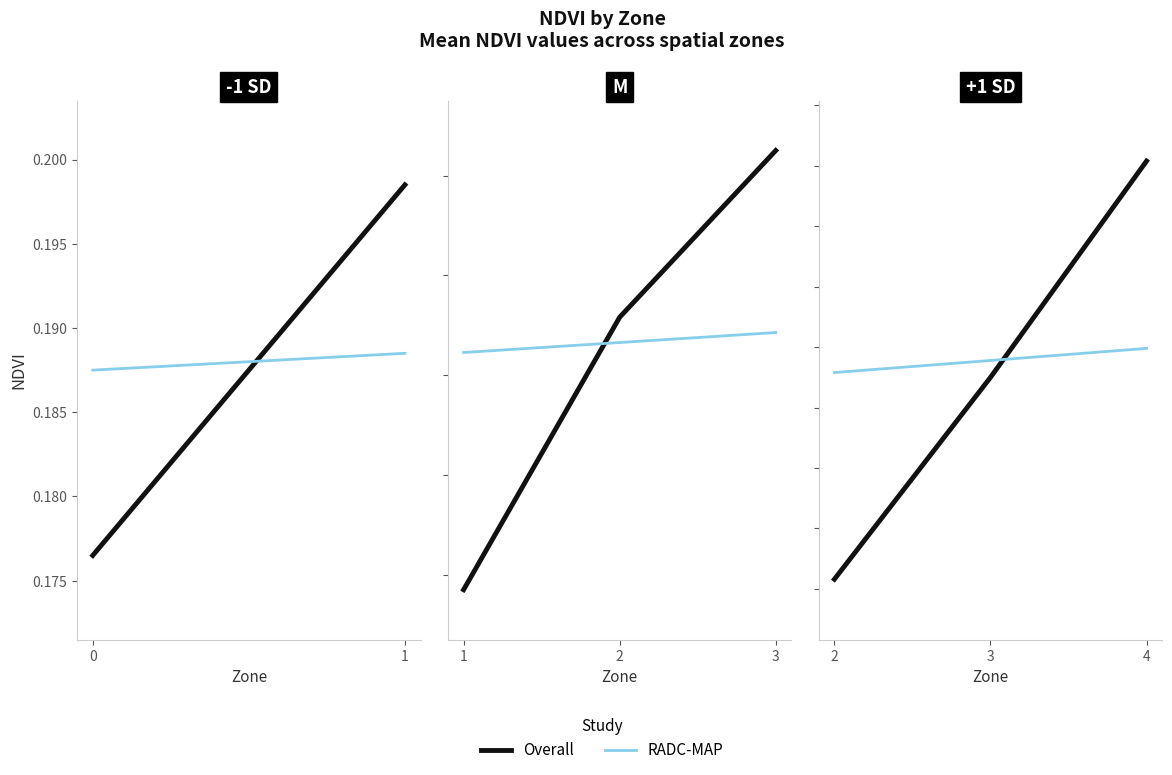

What is the average value of the RADC-MAP series?

0.2